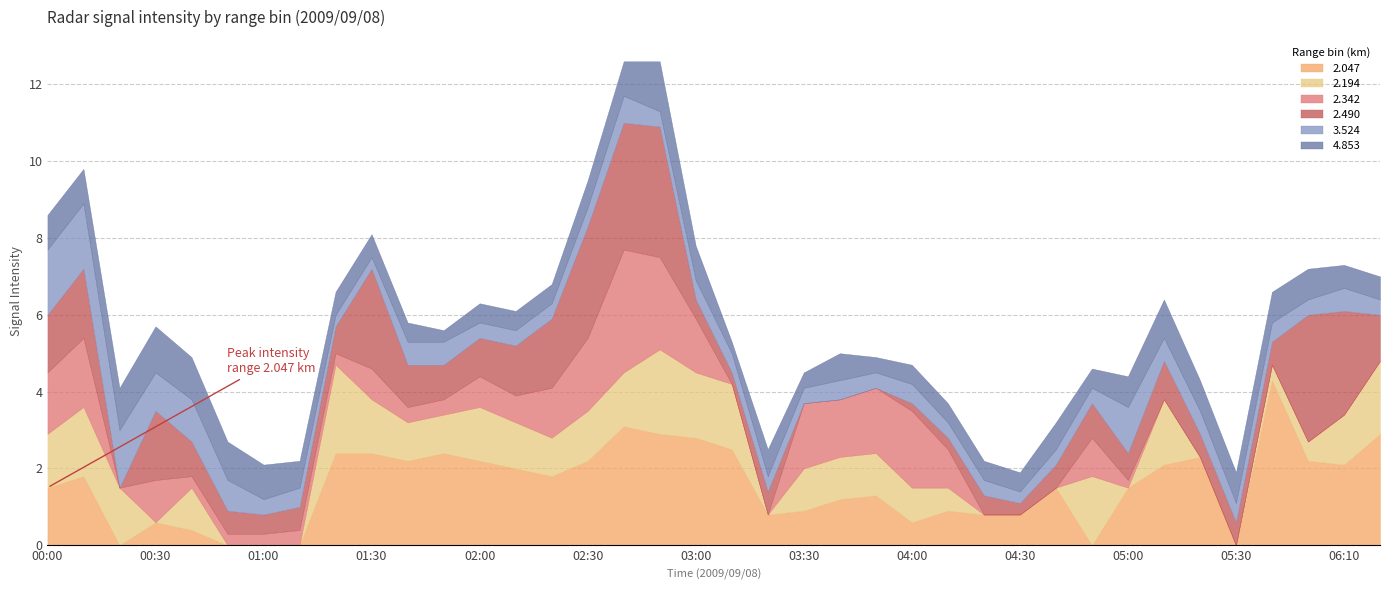

What is the highest value of the 2.047 series?

4.3